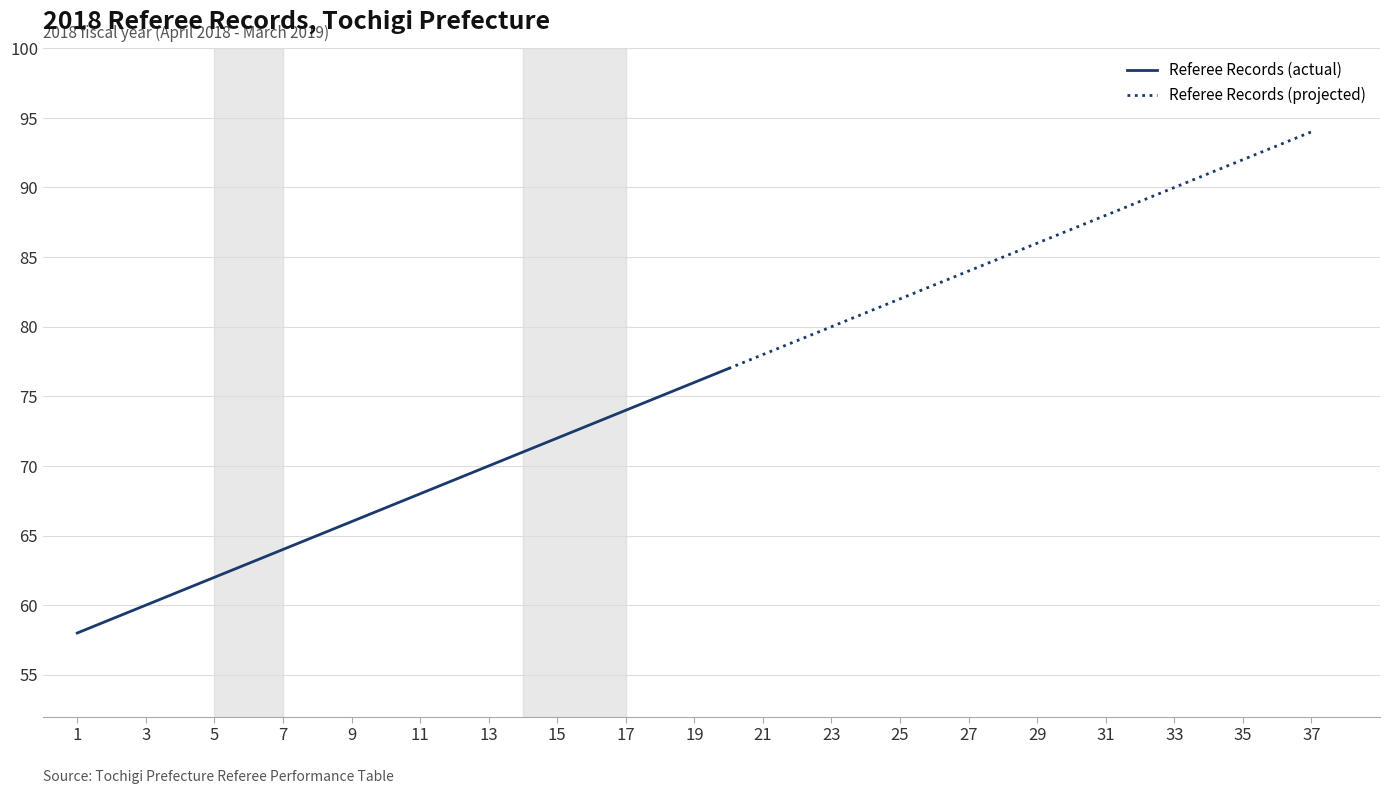

The value at 8 is 65. True or false?

True